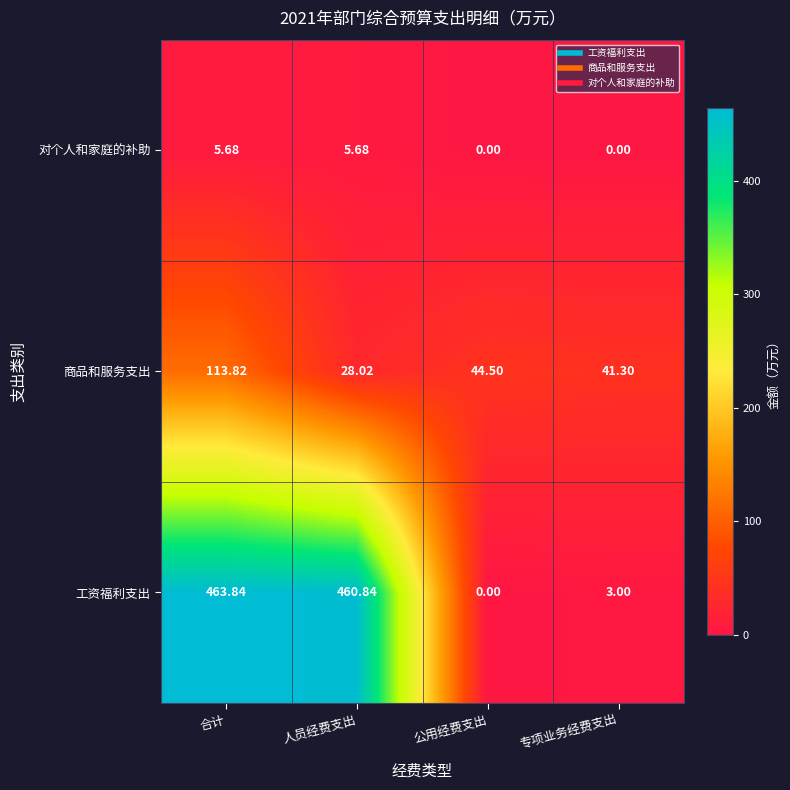

Which series has the largest range (max minus min)?

工资福利支出